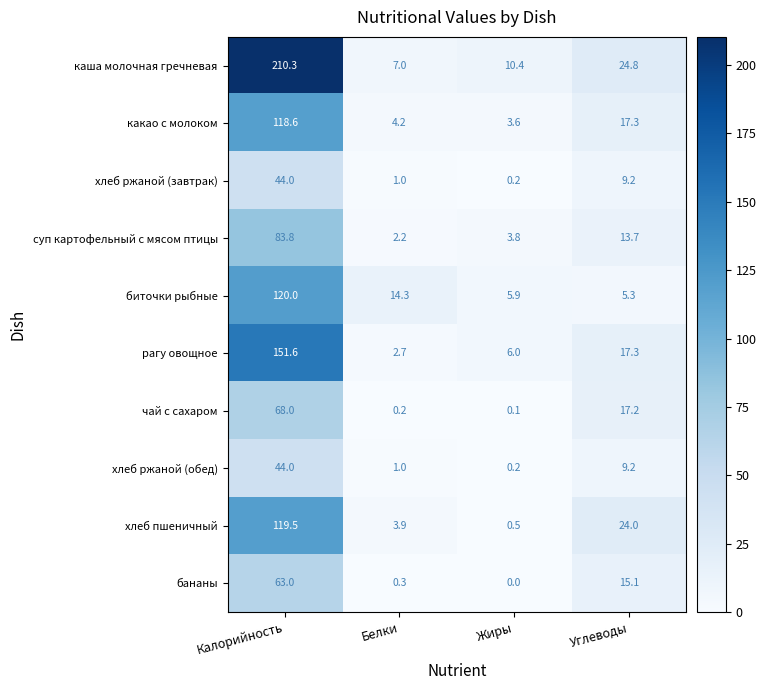

What is the difference between the maximum and minimum values in the чай с сахаром series?

67.9